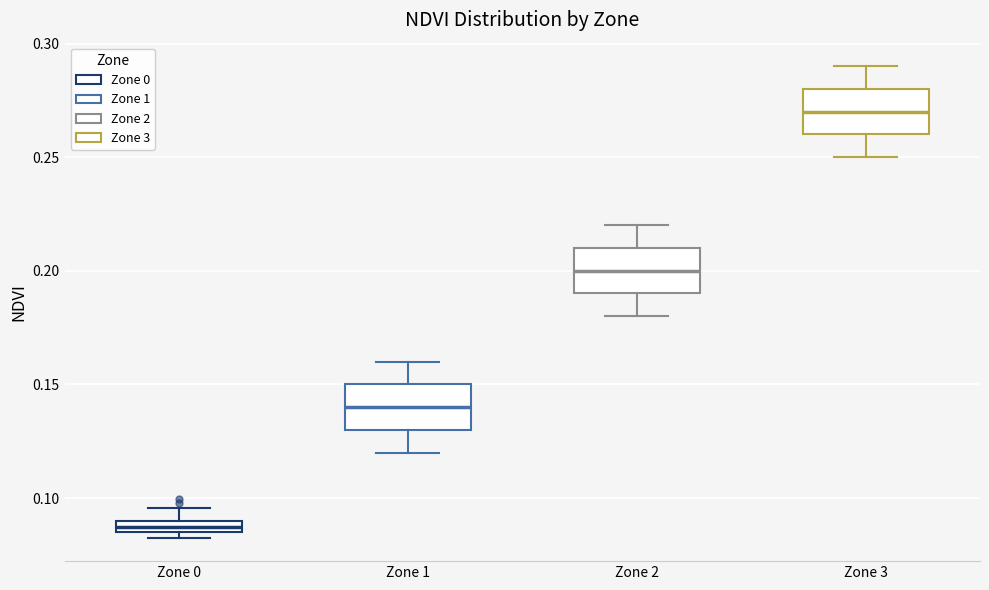

Which box's median line is the highest?

Zone 3